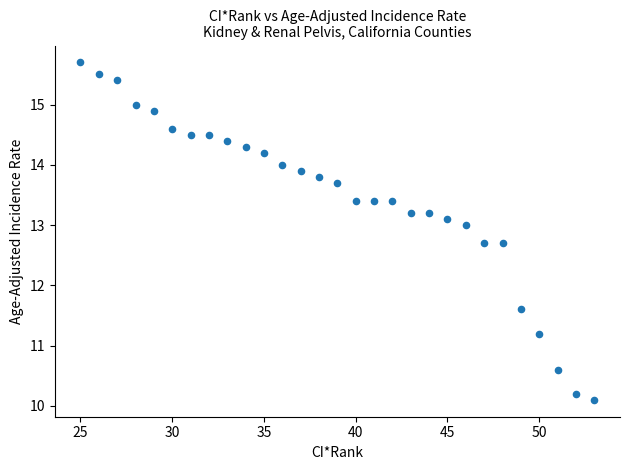

What Y value in the scatter plot is closest to 12?

11.6